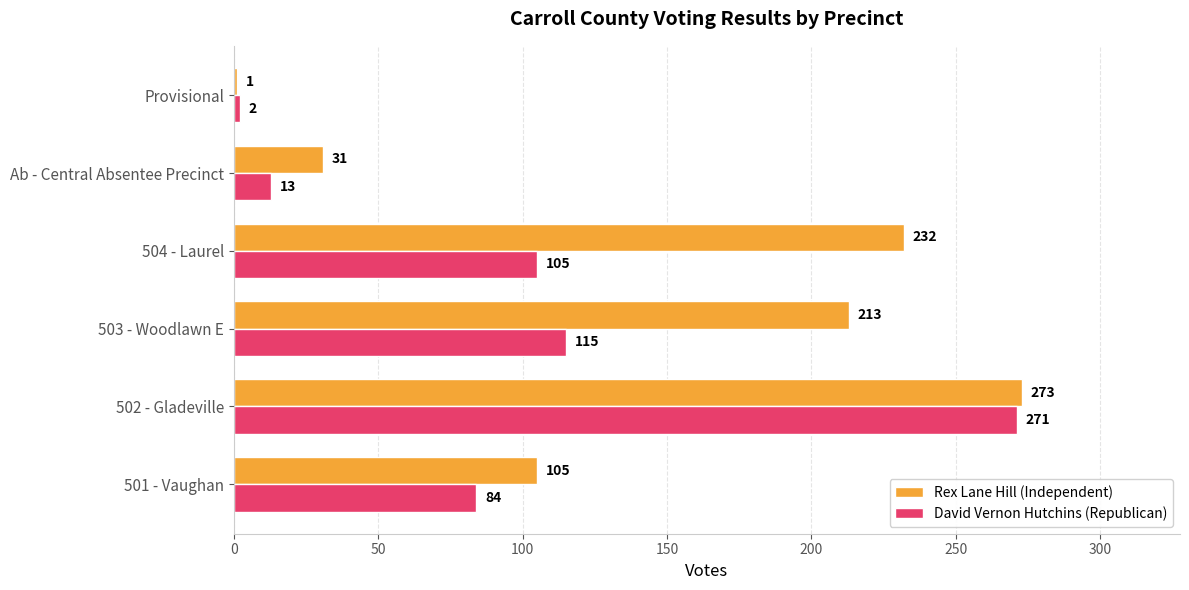

What is the difference between the maximum and minimum values in the David Vernon Hutchins (Republican) series?

269